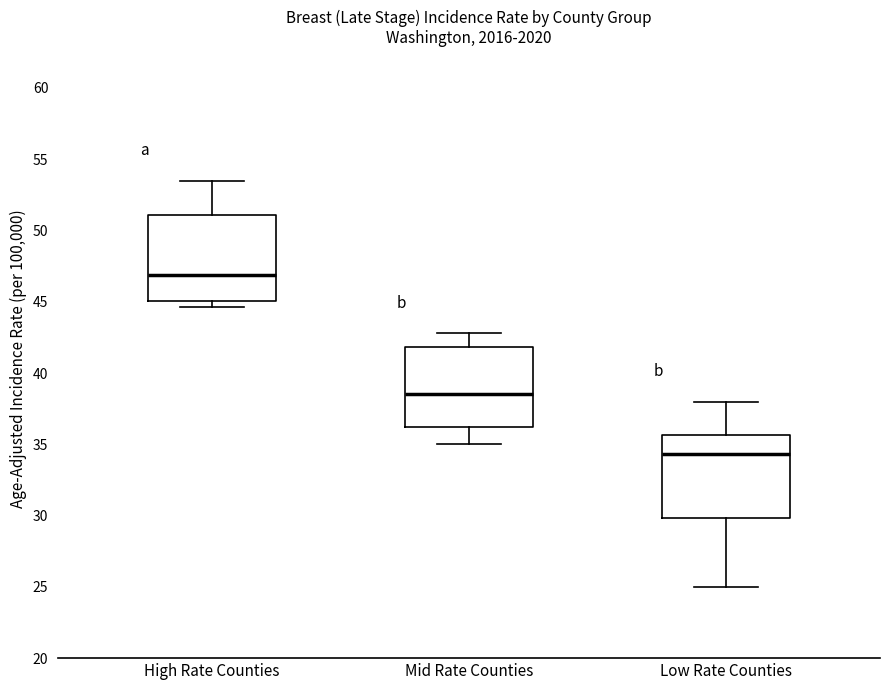

Which box has the lowest median line?

Low Rate Counties